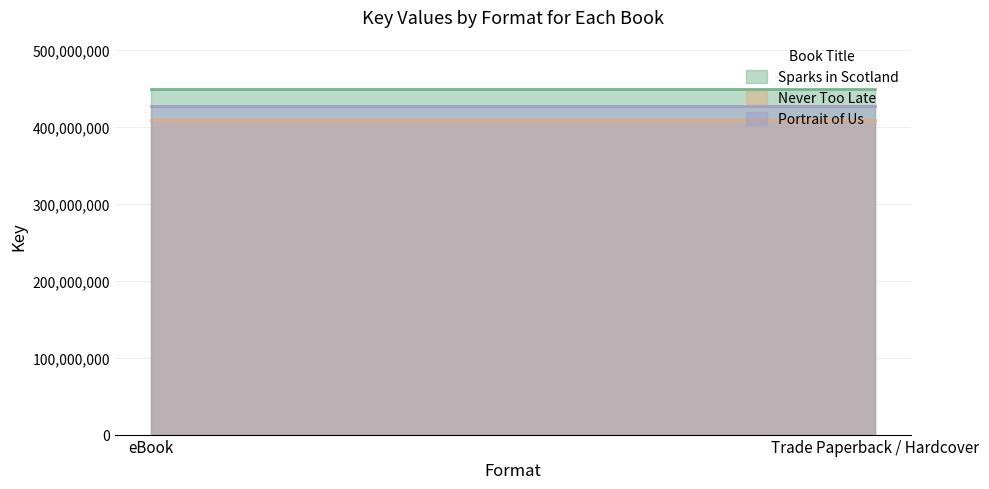

Reading right to left, extract all data points from this chart.

Sparks in Scotland: Trade Paperback / Hardcover=449569761	eBook=449569761
Never Too Late: Trade Paperback / Hardcover=408604456	eBook=408604456
Portrait of Us: Trade Paperback / Hardcover=427015960	eBook=427015960